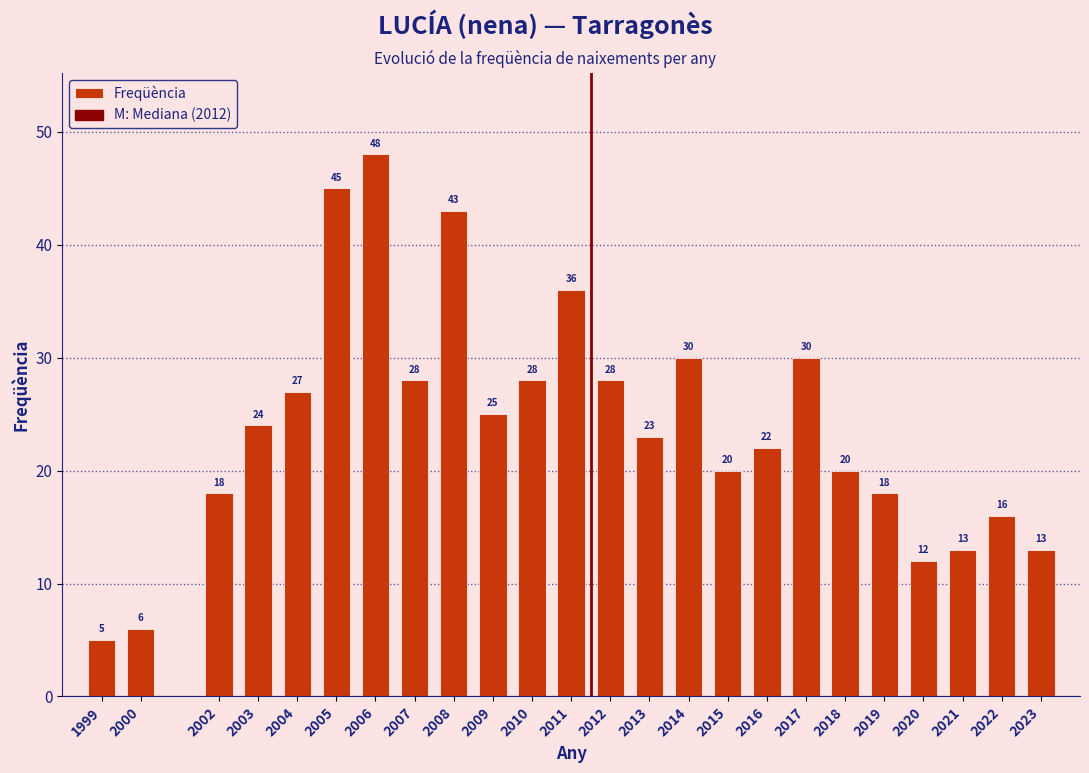

Reading left to right, transcribe all the data shown in this chart.

5	6	18	24	27	45	48	28	43	25	28	36	28	23	30	20	22	30	20	18	12	13	16	13